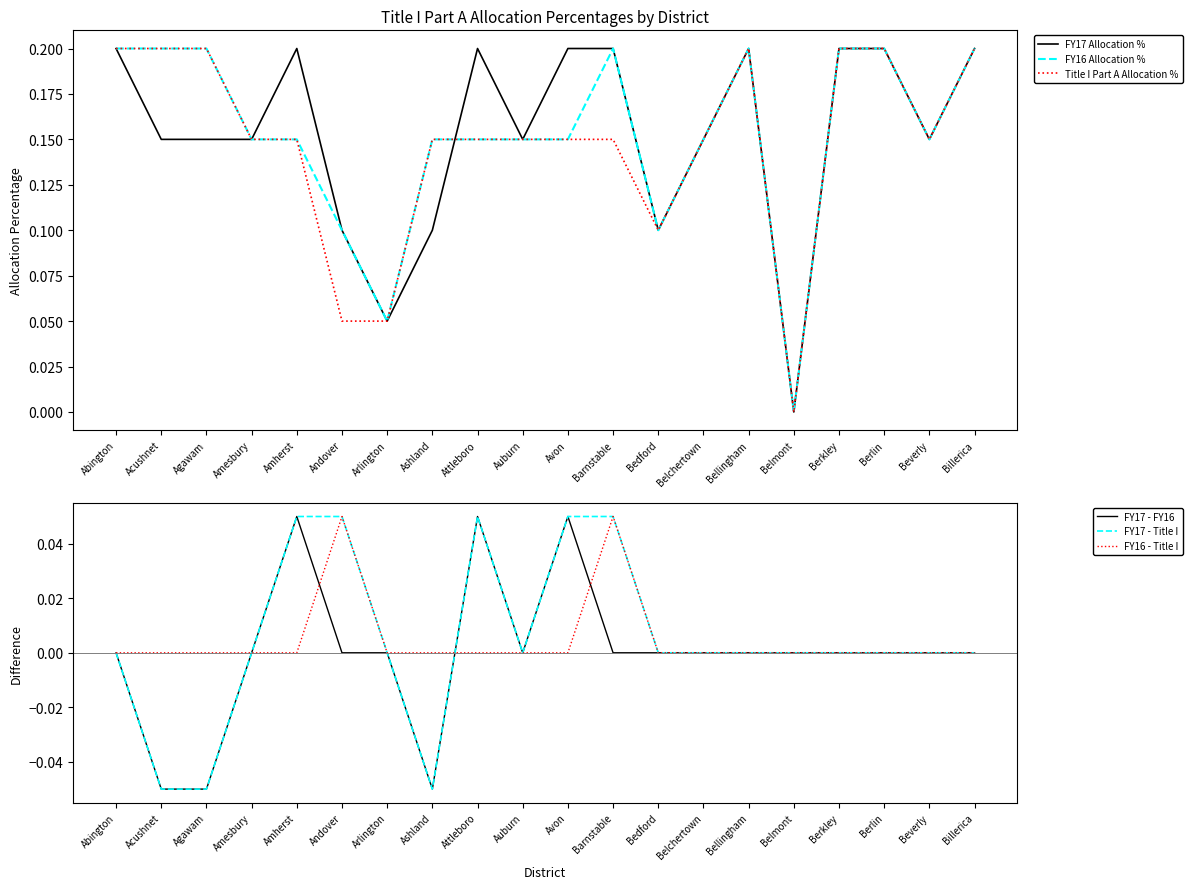

What is the label of the 1st point from the right?

Billerica